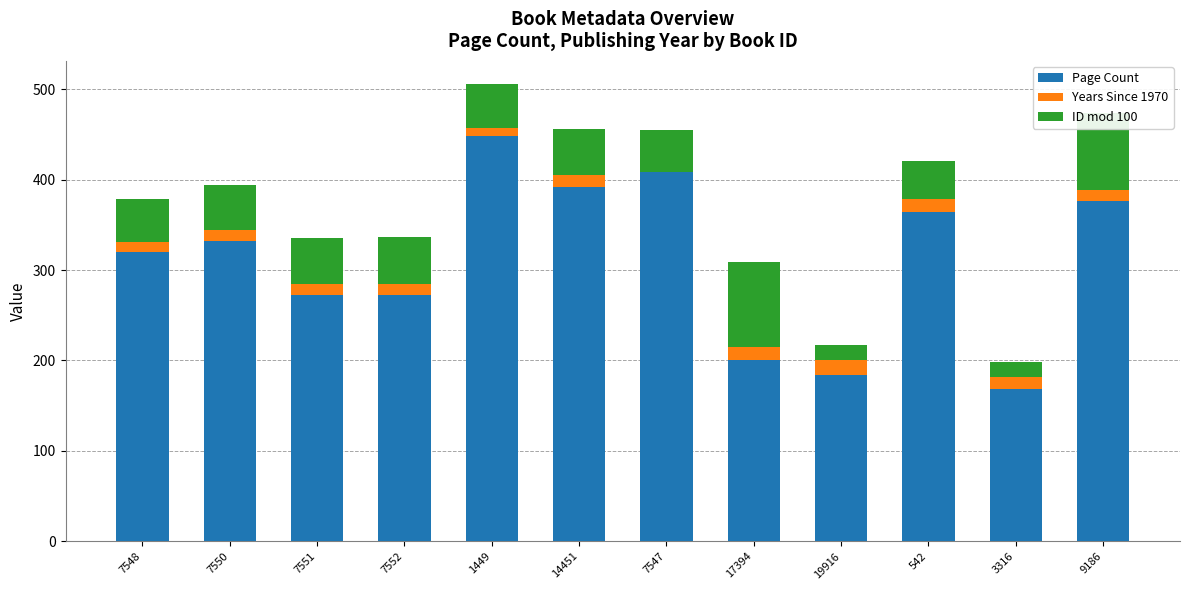

How many distinct data groups are displayed?

3